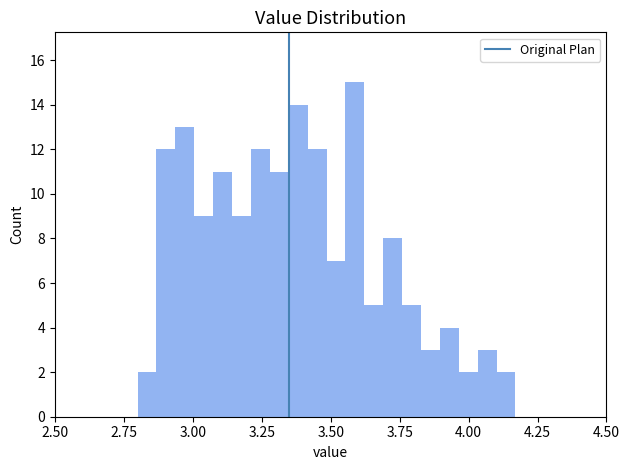

Around what value on the x-axis is the tallest bar? Give the approximate position of its centre, as read against the axis.

3.60